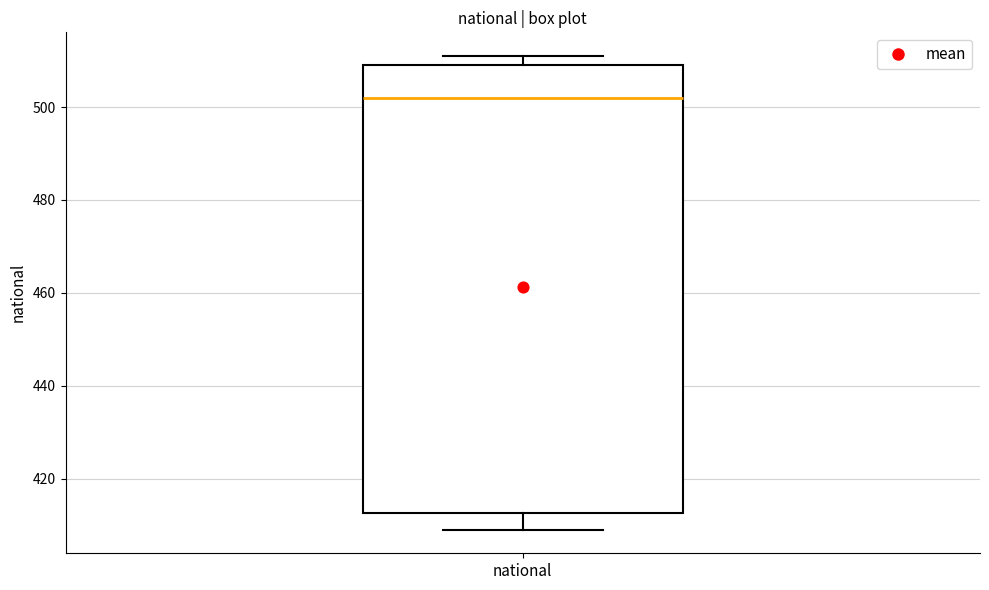

Where is the lower edge of the box for national on the y-axis? The values are not printed on the chart, so give them approximately, as read against the axis.

412